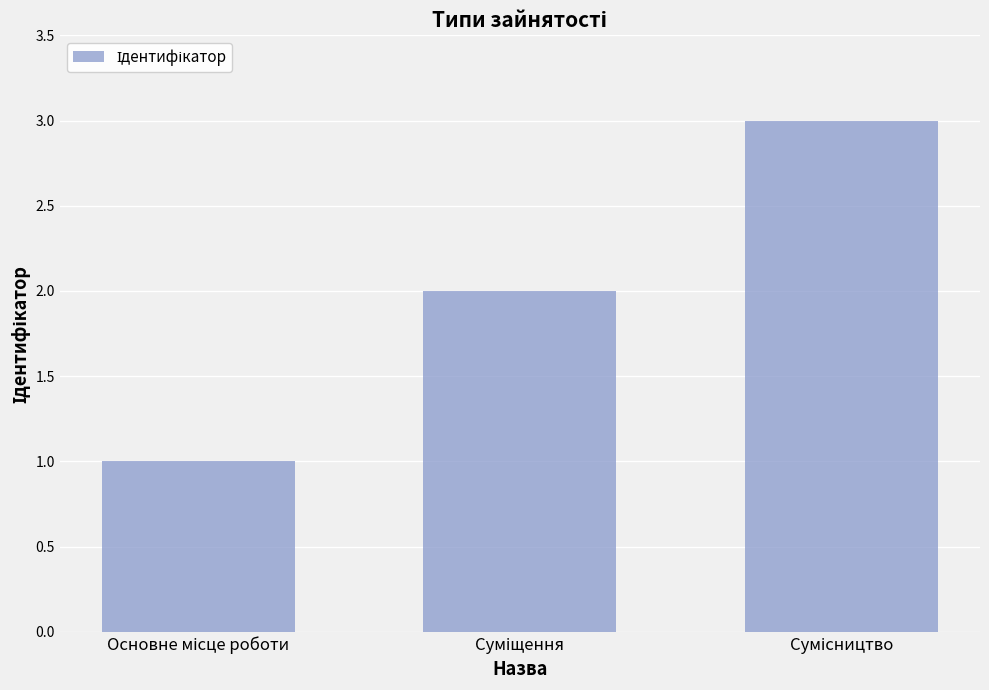

What is the greatest value displayed?

3